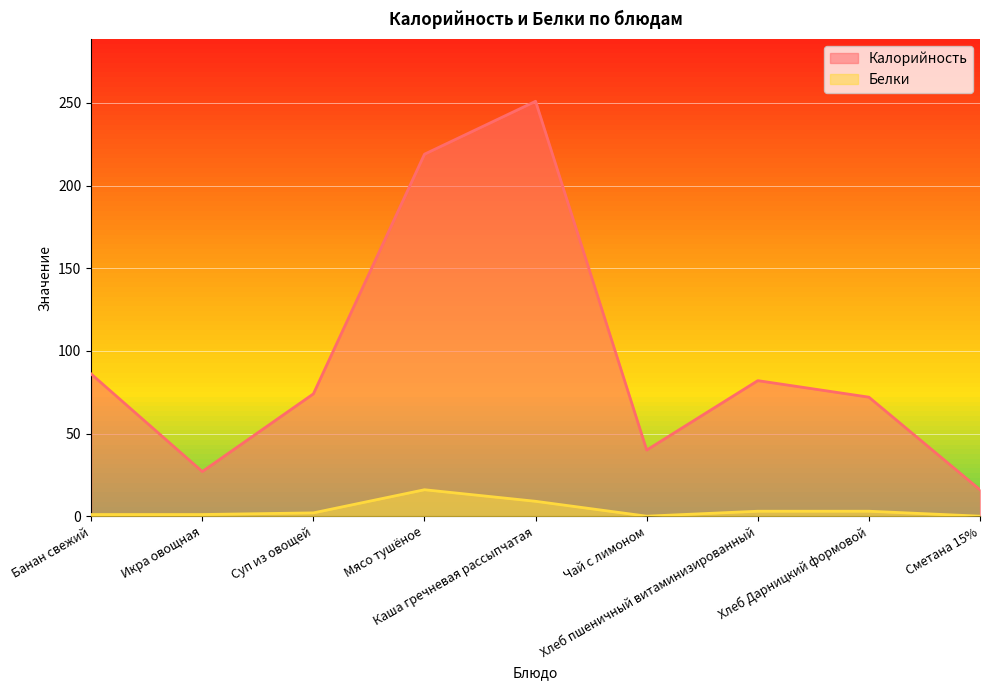

What is the difference between the maximum and minimum values in the Калорийность series?

235